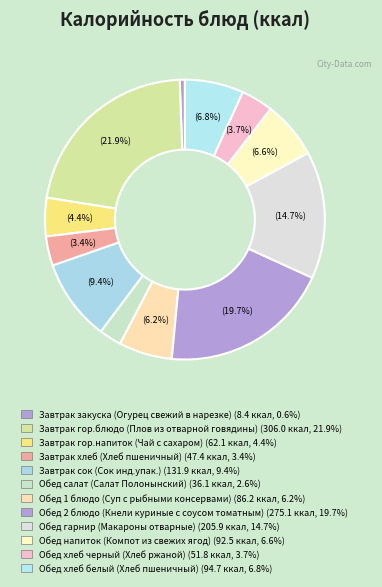

Count the number of slices in the pie.

12